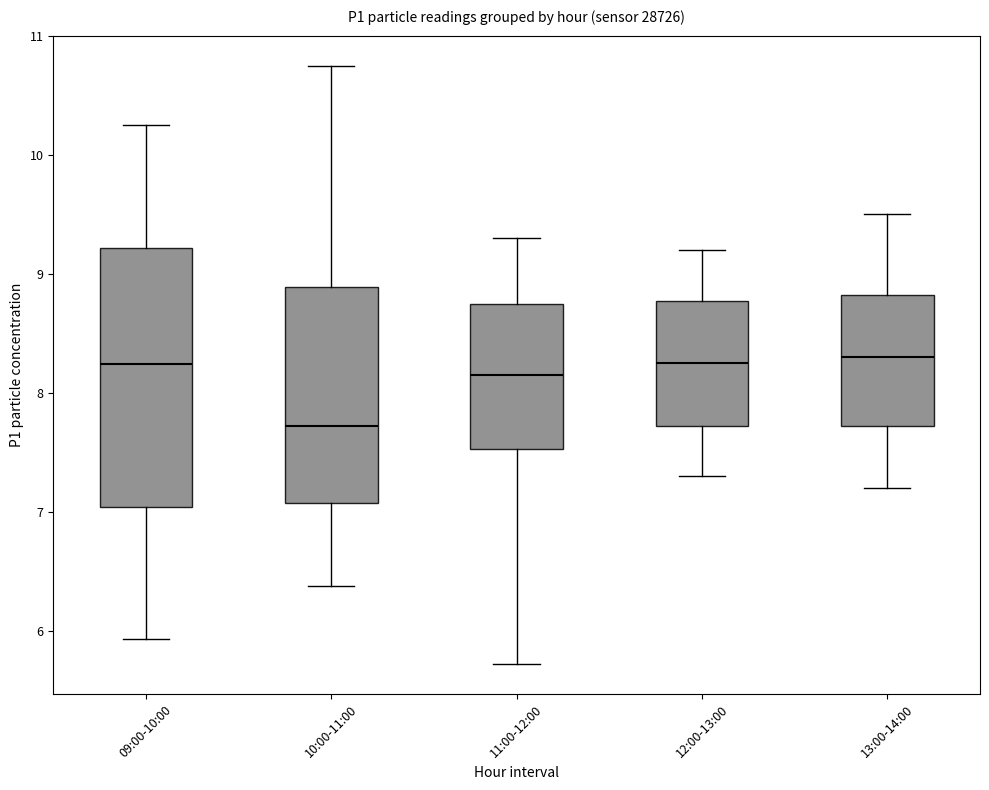

Where does the median line of the box for 09:00-10:00 sit on the y-axis? The values are not printed on the chart, so give them approximately, as read against the axis.

8.2